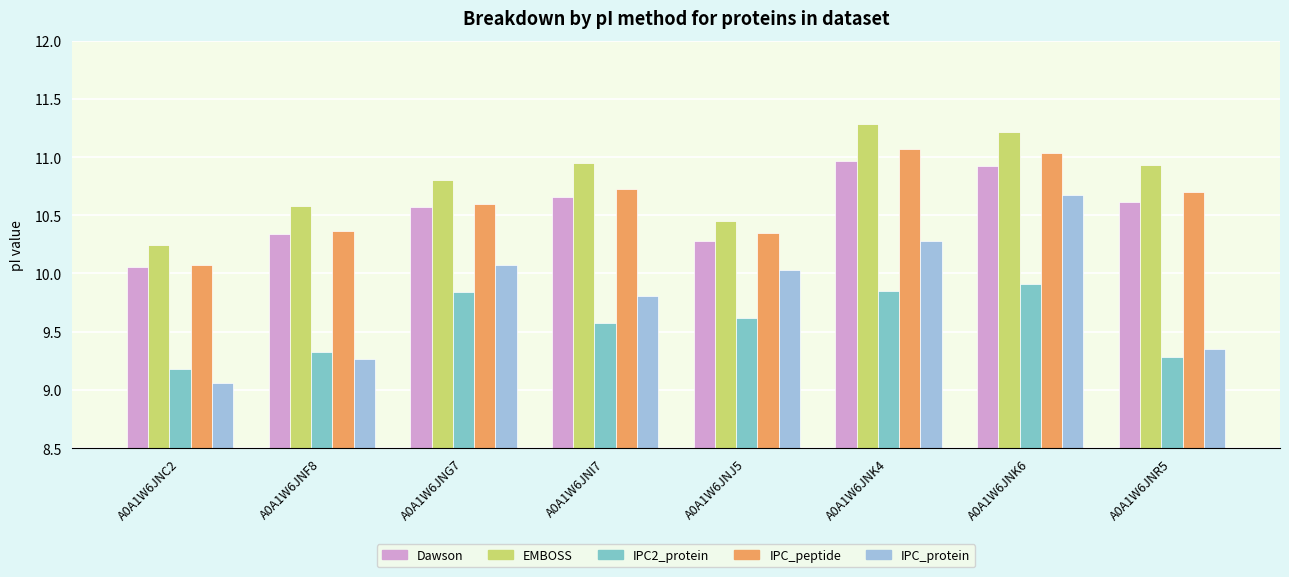

Is it true that IPC2_protein equals 9.6 at A0A1W6JNI7?

True